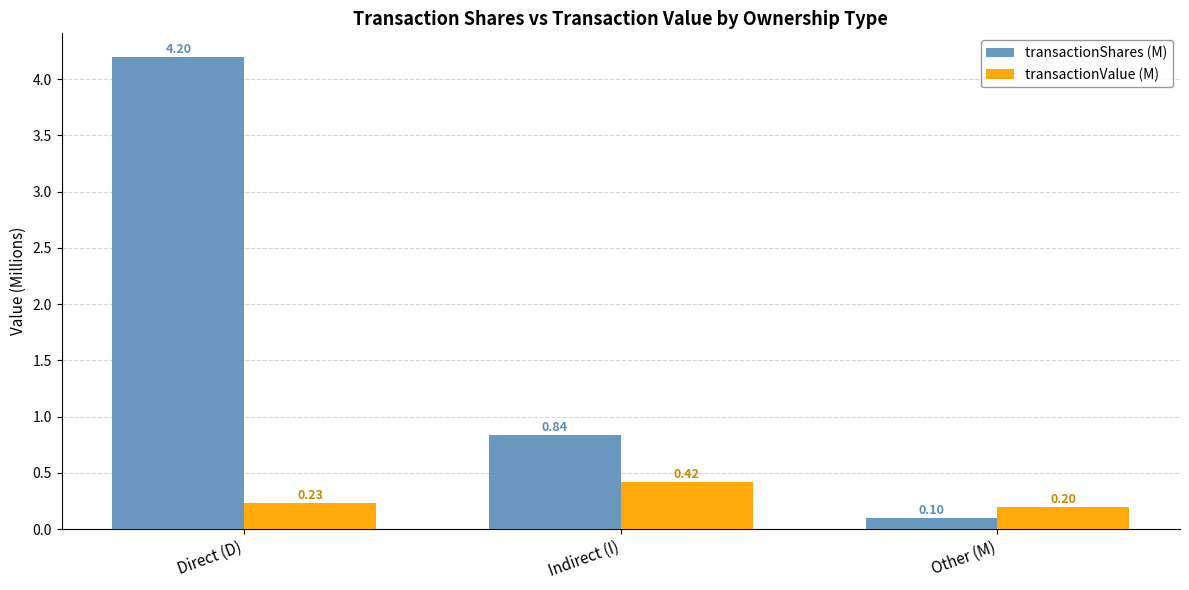

Rank the series by their maximum value, from lowest to highest.

transactionValue (M), transactionShares (M)